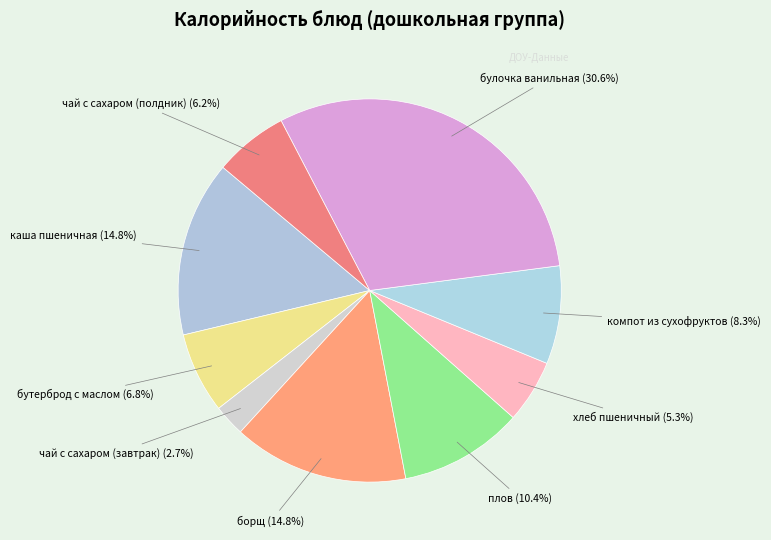

To the nearest percent, what is the average slice percentage?

11%